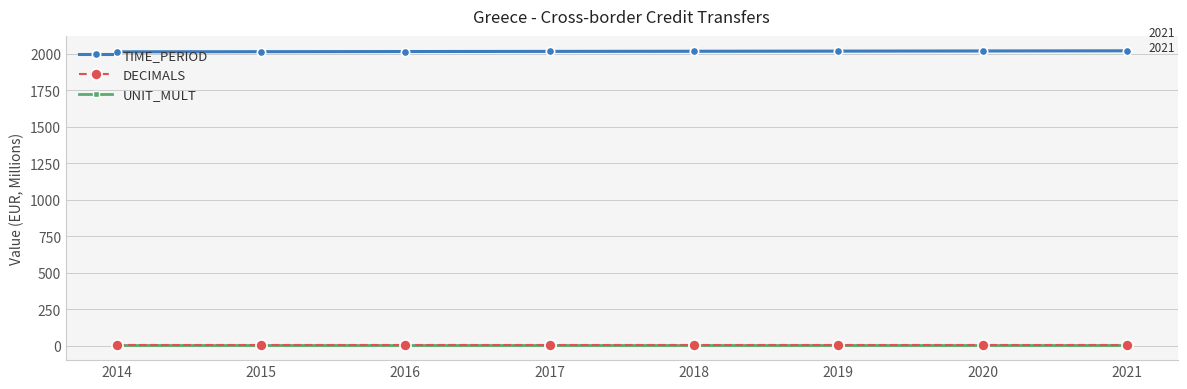

How many lines are shown in the chart?

3